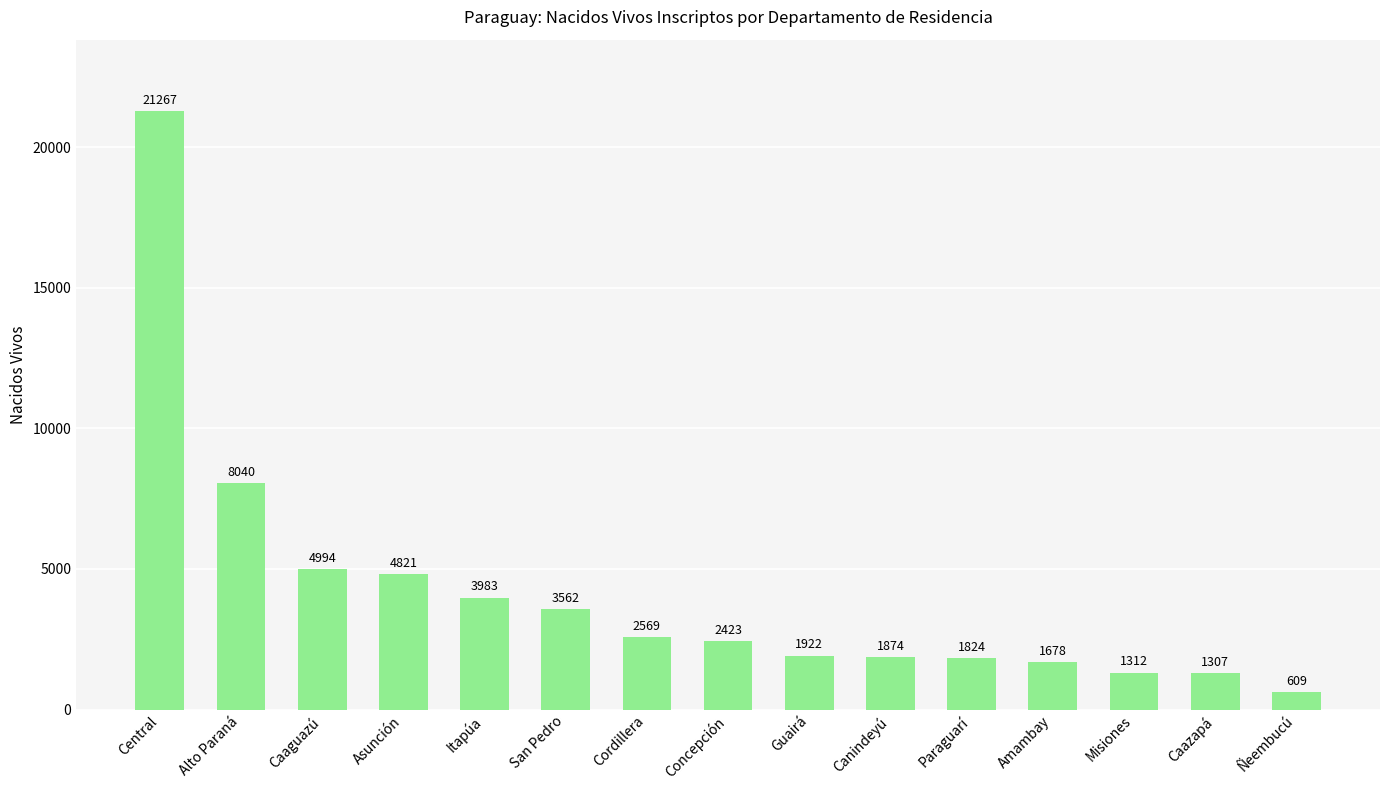

How many distinct data groups are displayed?

1